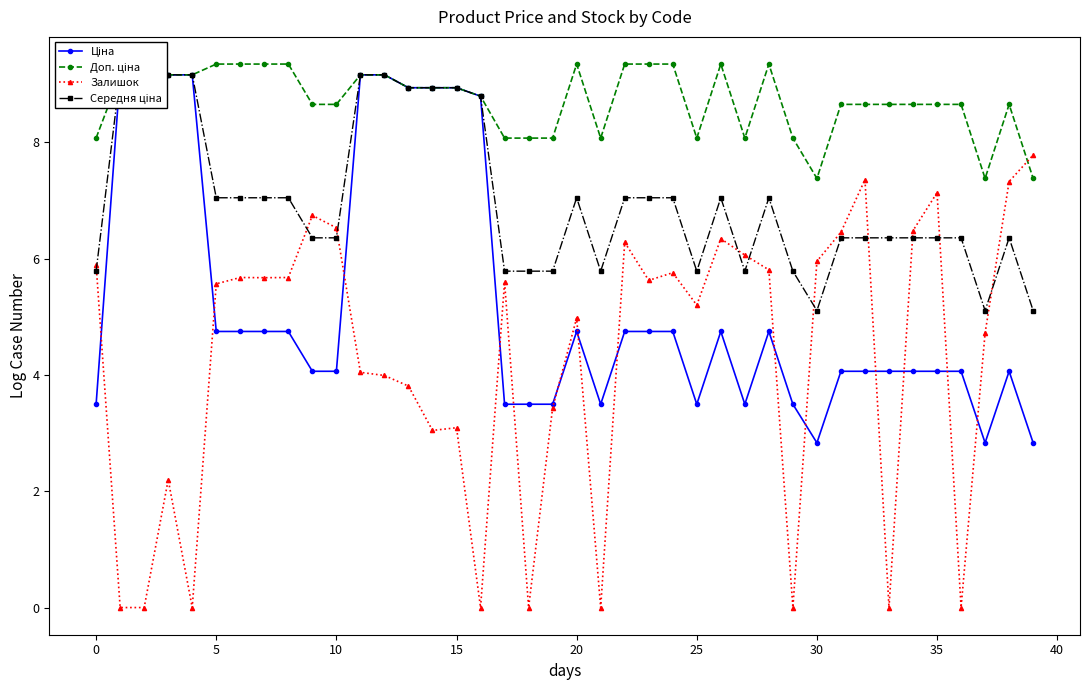

At 25, list the series in order from smallest to largest.

Ціна, Залишок, Середня ціна, Доп. ціна